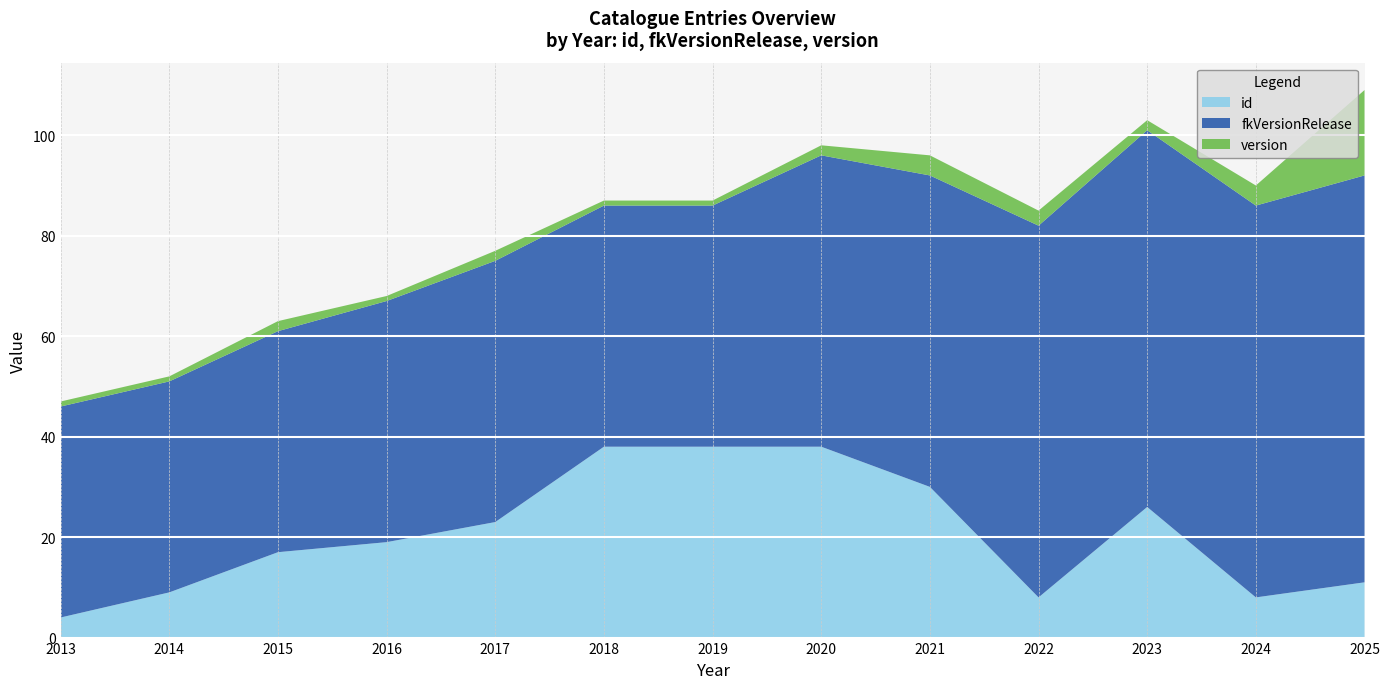

Reading left to right, list all the values displayed in this chart.

id: 4	9	17	19	23	38	38	38	30	8	26	8	11
fkVersionRelease: 42	42	44	48	52	48	48	58	62	74	75	78	81
version: 1	1	2	1	2	1	1	2	4	3	2	4	17